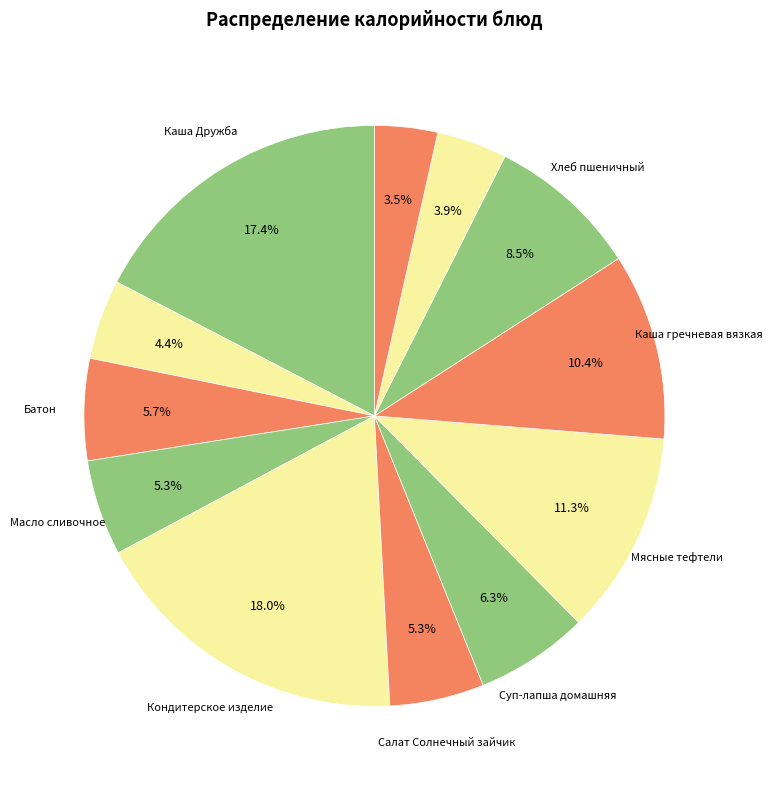

How many segments does this pie chart have?

12